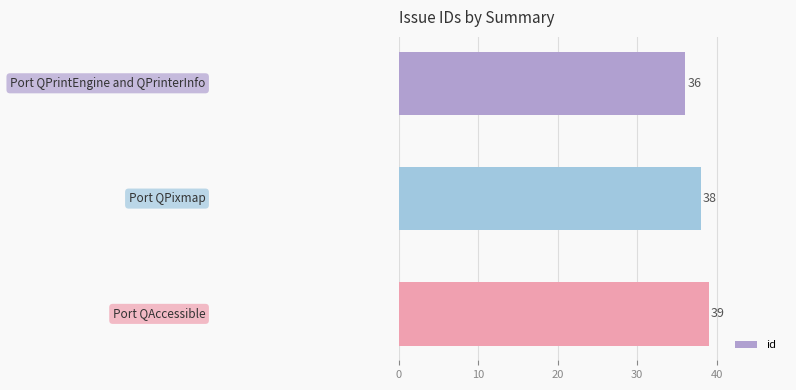

What is the minimum value shown in the chart?

36